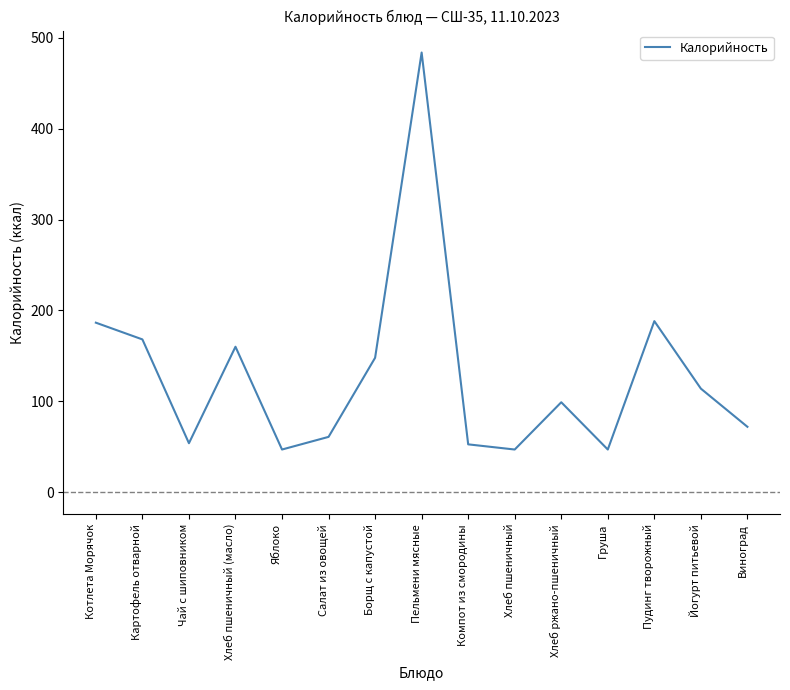

What is the difference between the values at Йогурт питьевой and Котлета Морячок?

72.6